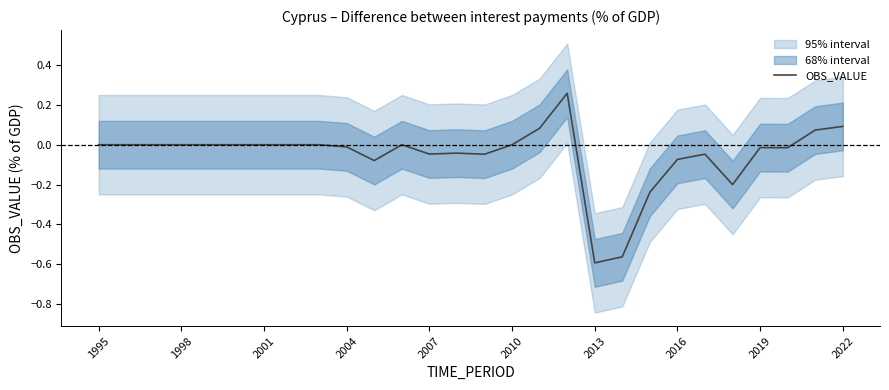

At which label does OBS_VALUE reach its minimum?

2013